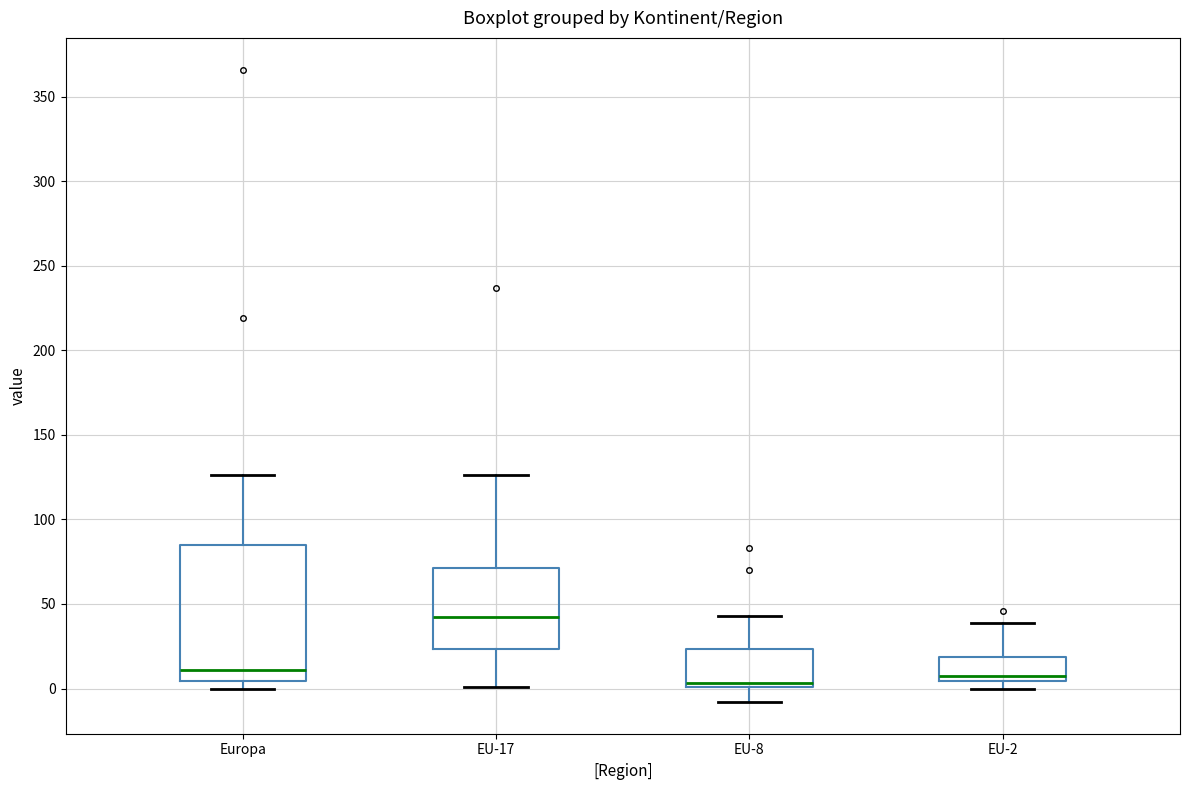

Reading left to right, transcribe this box plot: for each box, give where its median line is, the range the box spans, and where its two whiskers end, as read against the y-axis. The values are not printed on the chart, so give them approximately, as read against the axis.

Europa: median 10, box 5 to 85, whiskers 0 to 125
EU-17: median 45, box 25 to 70, whiskers 0 to 125
EU-8: median 5, box 0 to 25, whiskers -10 to 45
EU-2: median 10, box 5 to 20, whiskers 0 to 40